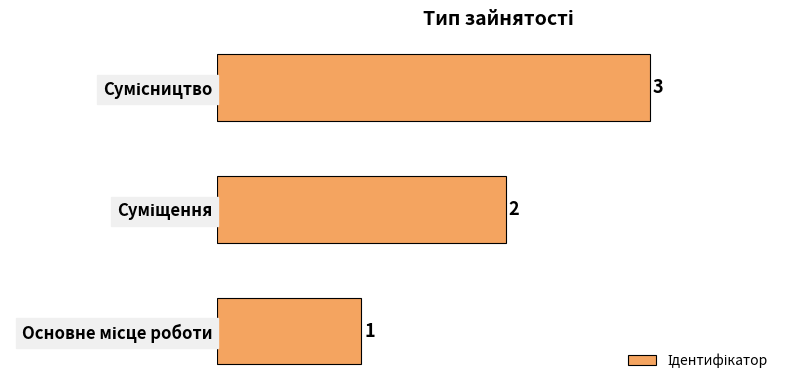

What is the maximum value shown in the chart?

3